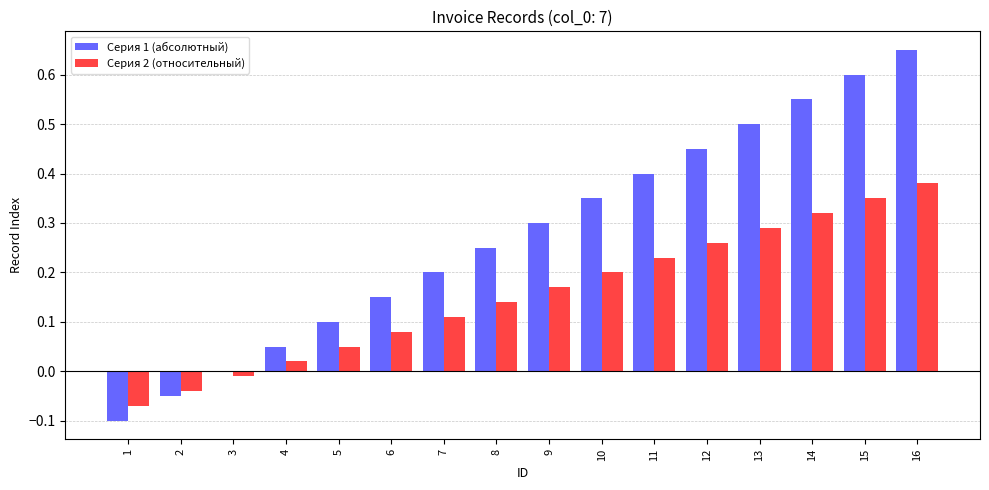

How many data points does each series have?

16